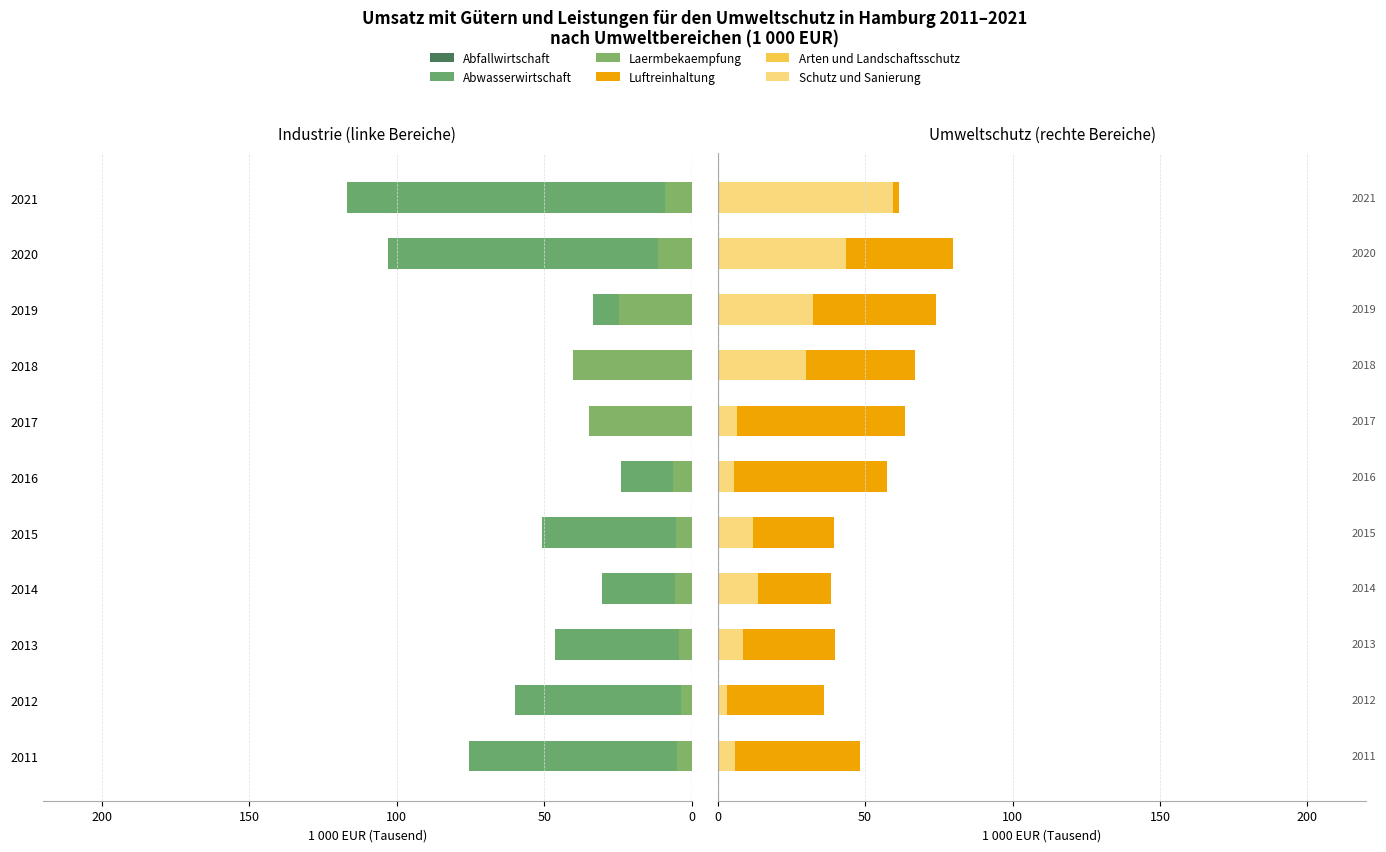

Is it true that Abfallwirtschaft equals -10.7 at 2014?

True